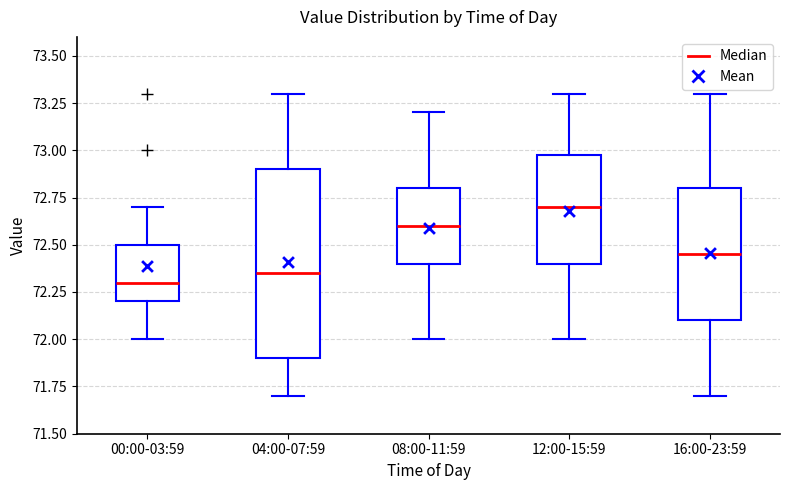

Which box has the highest median line?

12:00-15:59